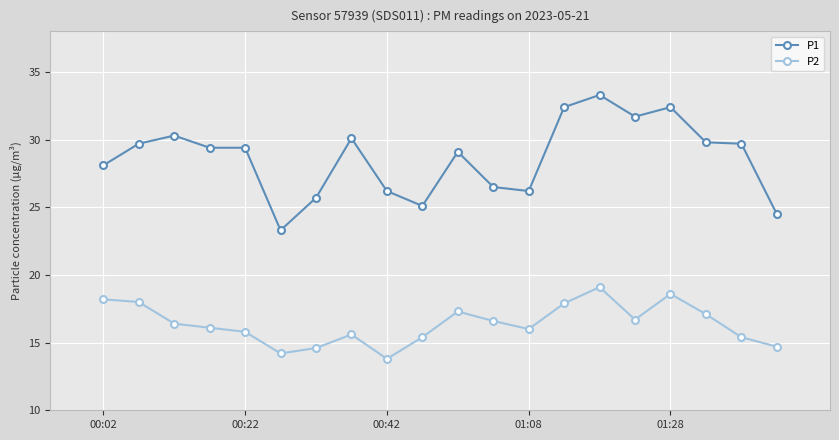

List the series in order of their peak value, lowest first.

P2, P1